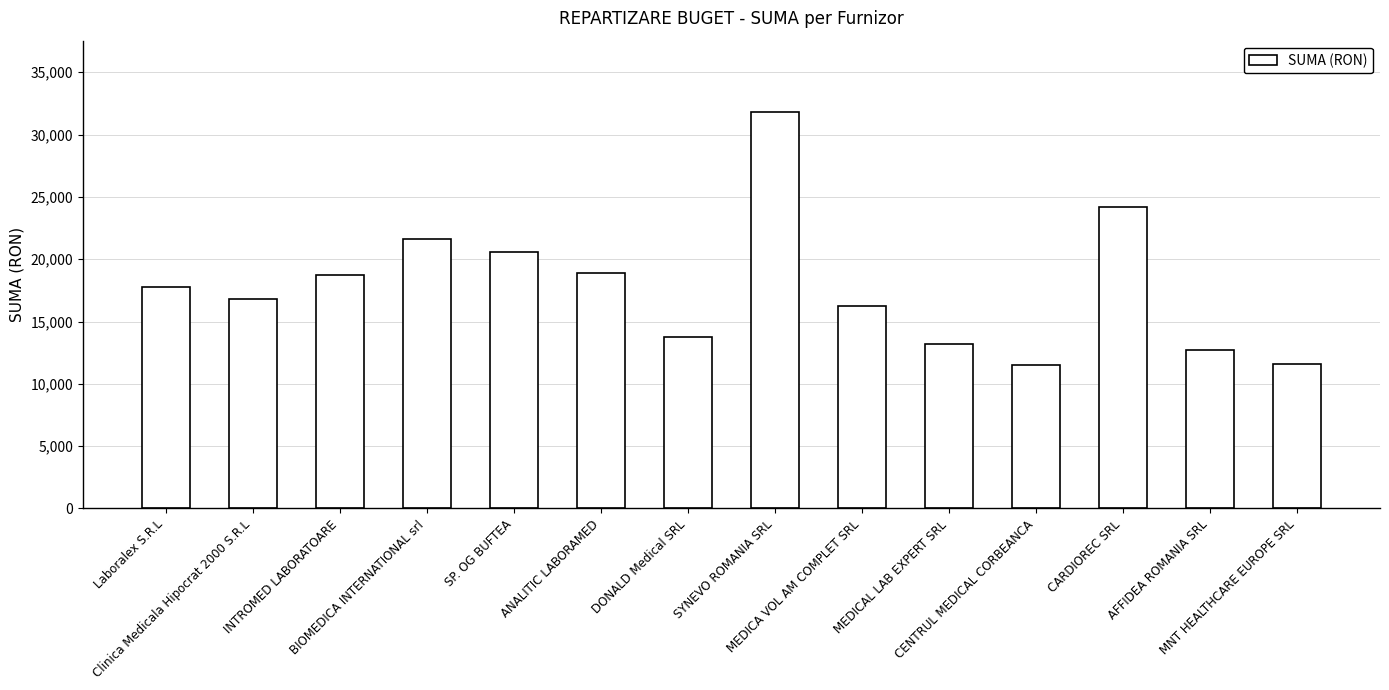

The value at MEDICAL LAB EXPERT SRL is 17926.0. True or false?

False